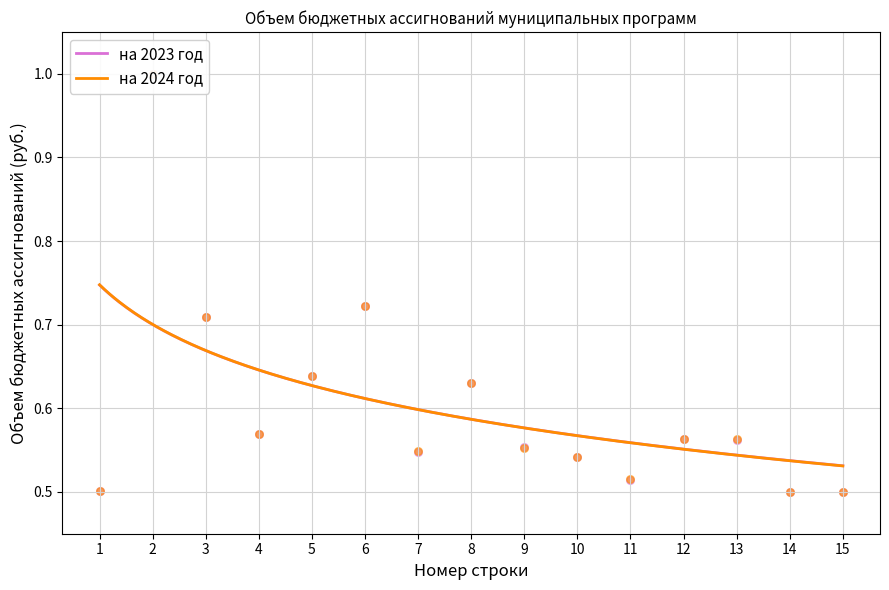

Which series reaches the maximum Y coordinate?

на 2023 год